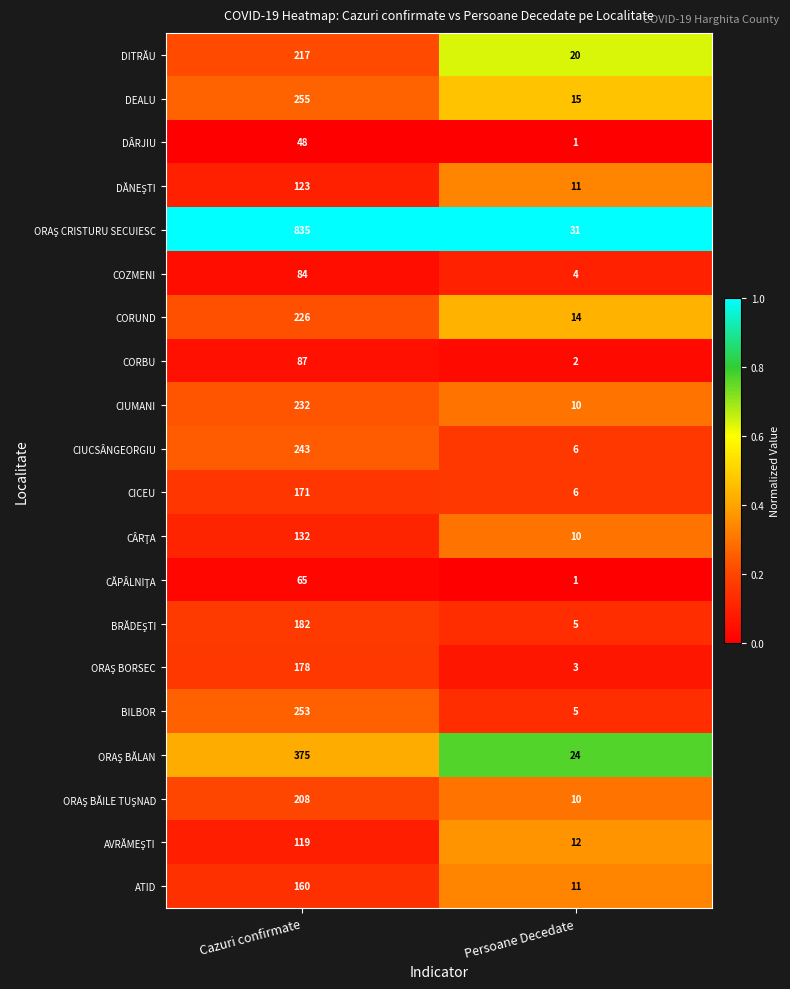

What is the maximum value shown in the chart?

835